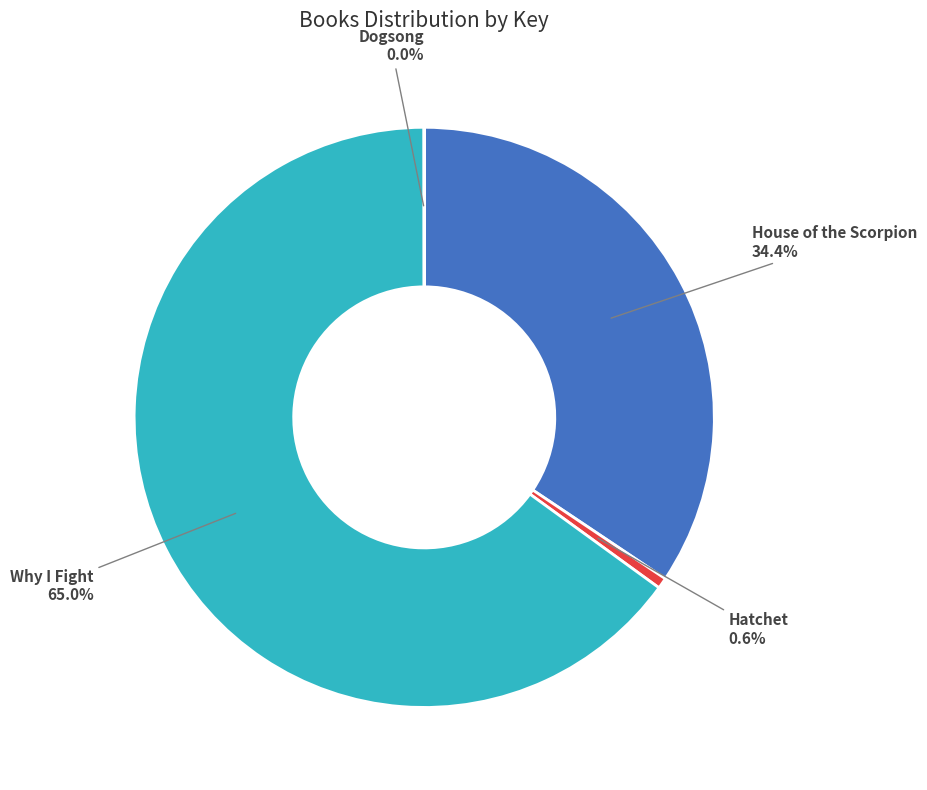

What percentage do Why I Fight and Hatchet together represent?

65.6%